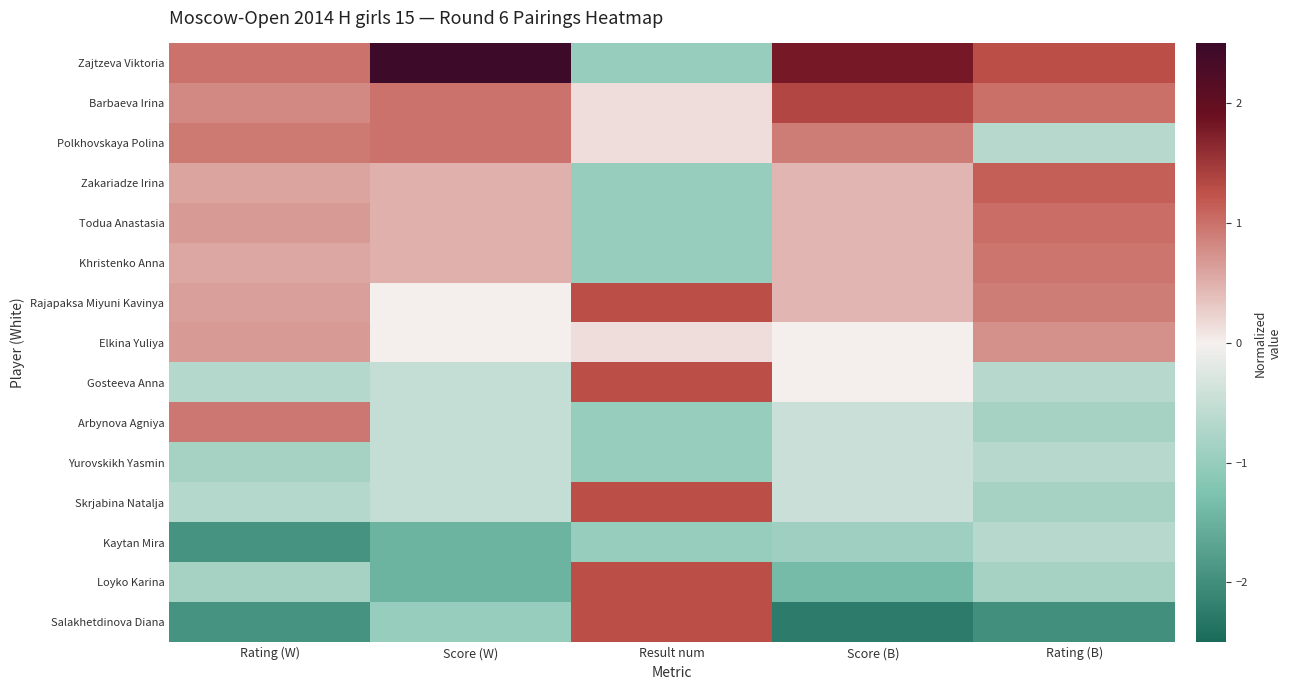

Count the number of categories in the chart.

5